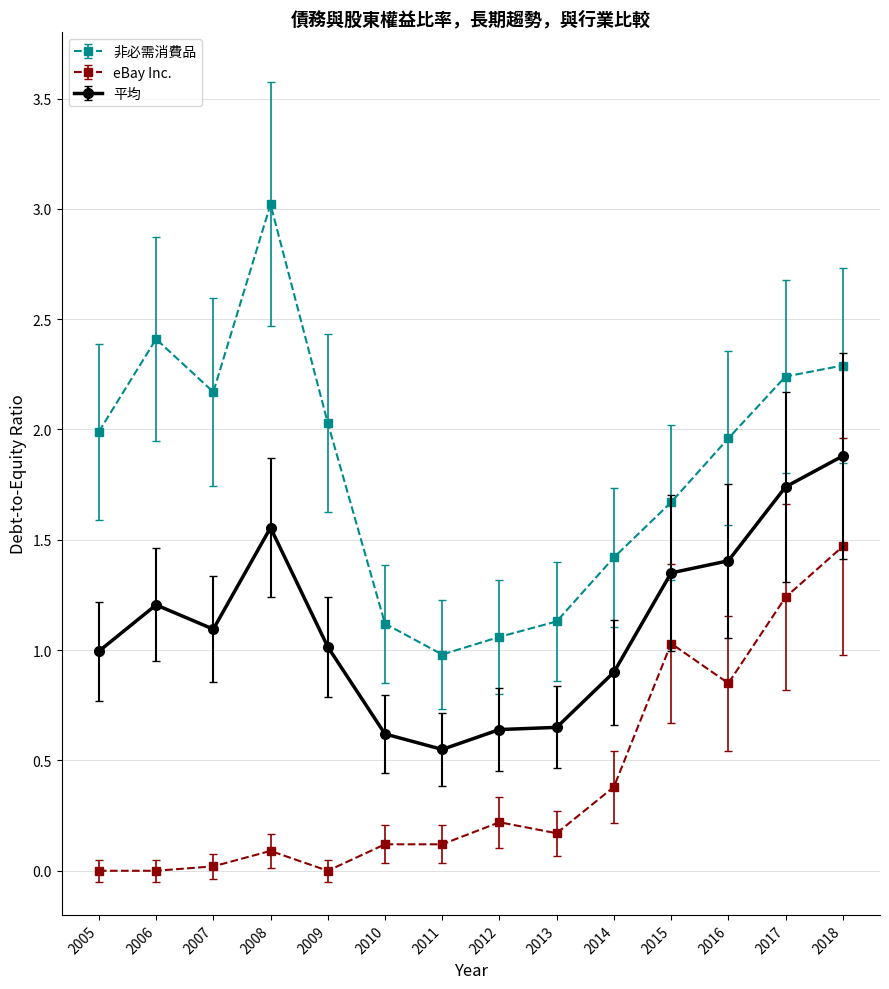

What is the total value across all series at 2007?

3.3